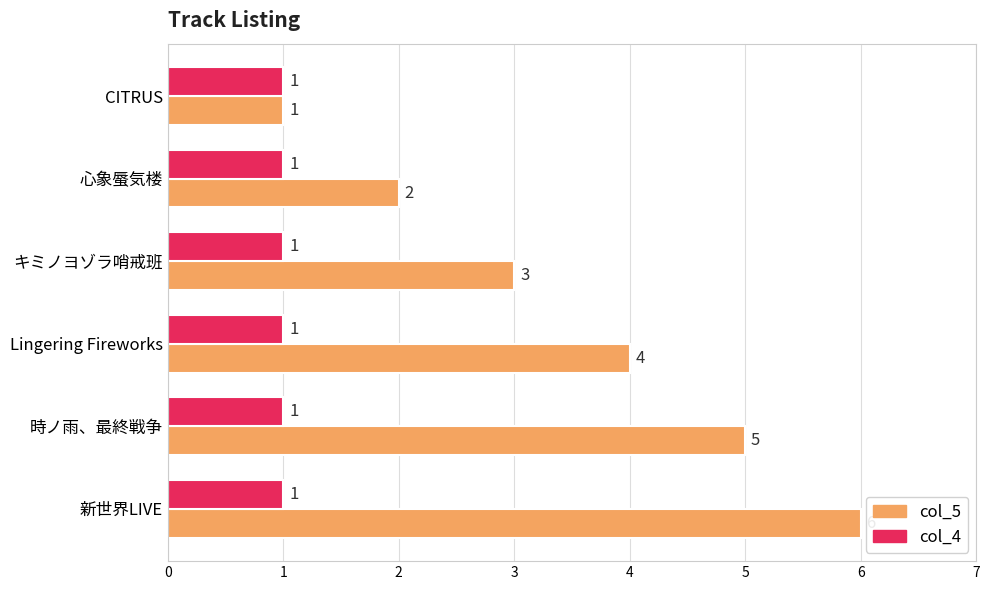

The col_4 series shows 0 at Lingering Fireworks. True or false?

False